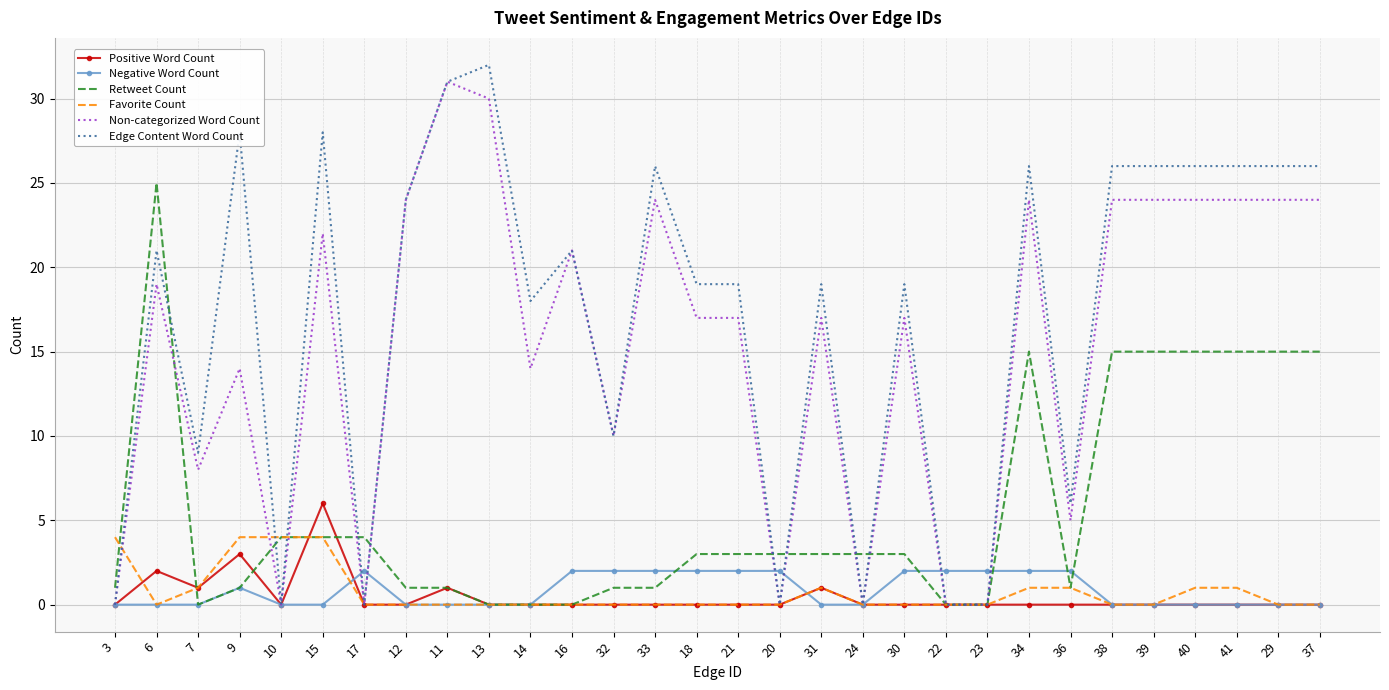

Is the value of Positive Word Count at 9 greater than the value of Edge Content Word Count at 20?

Yes